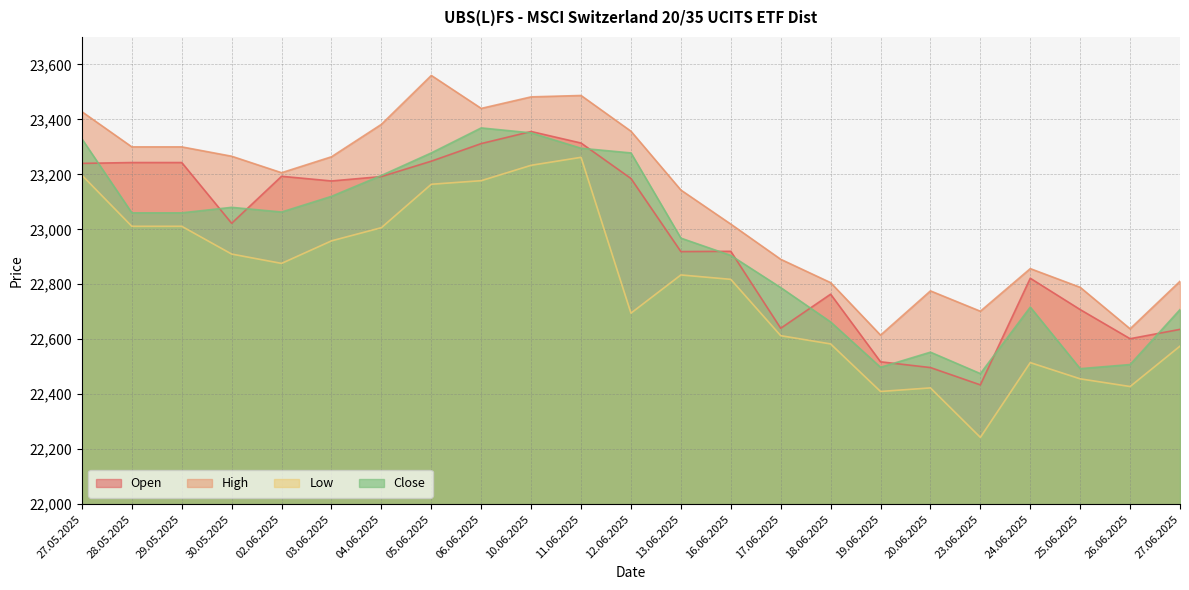

Which series changed the most between 20.06.2025 and 23.06.2025?

Low